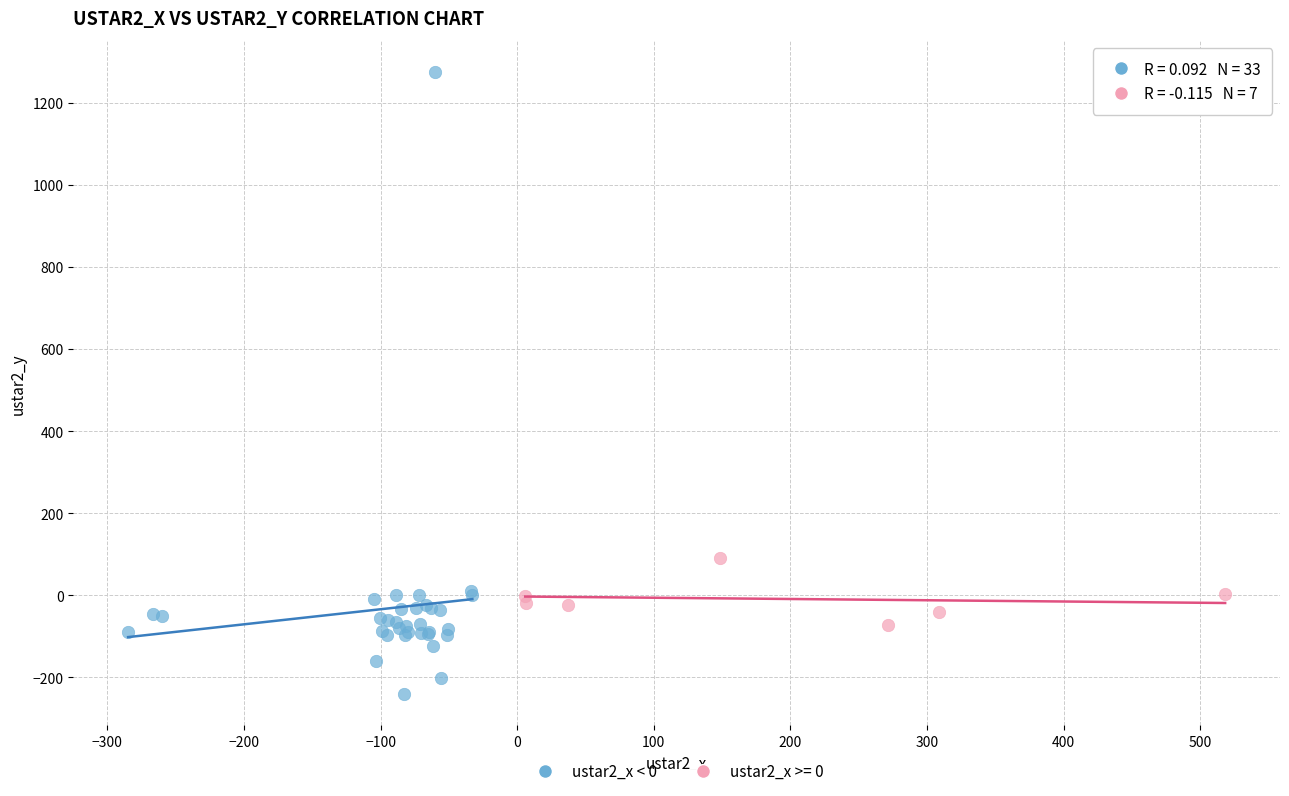

Which series contains the highest Y value?

ustar2_x < 0